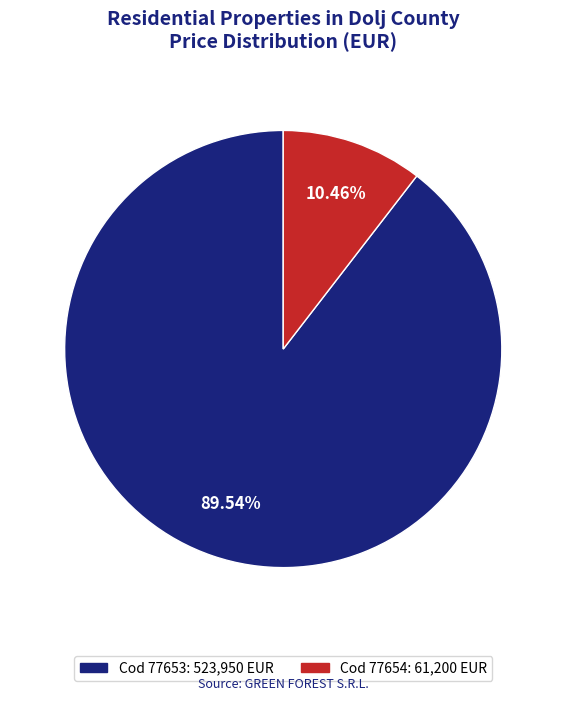

Is there any slice that represents more than half of the pie?

Yes